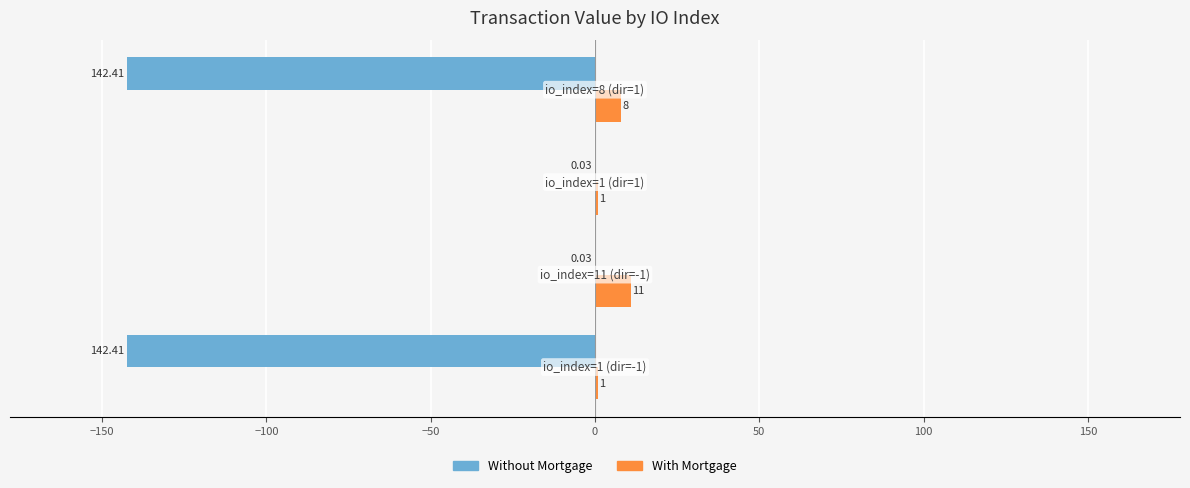

Which series has the largest total across all categories?

With Mortgage